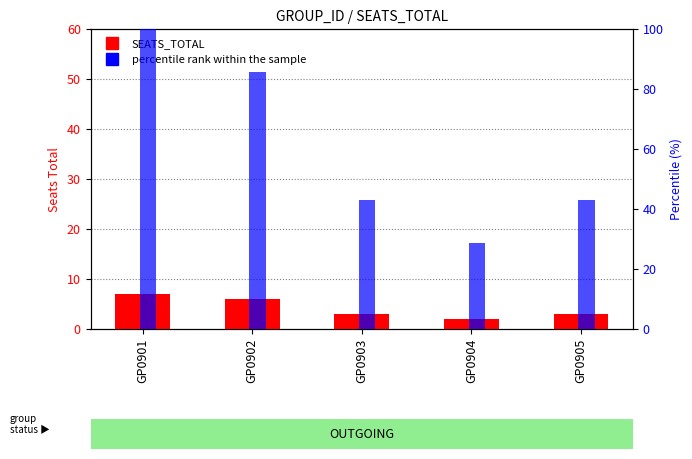

Is the value of percentile rank within the sample at GP0901 greater than the value of SEATS_TOTAL at GP0904?

Yes